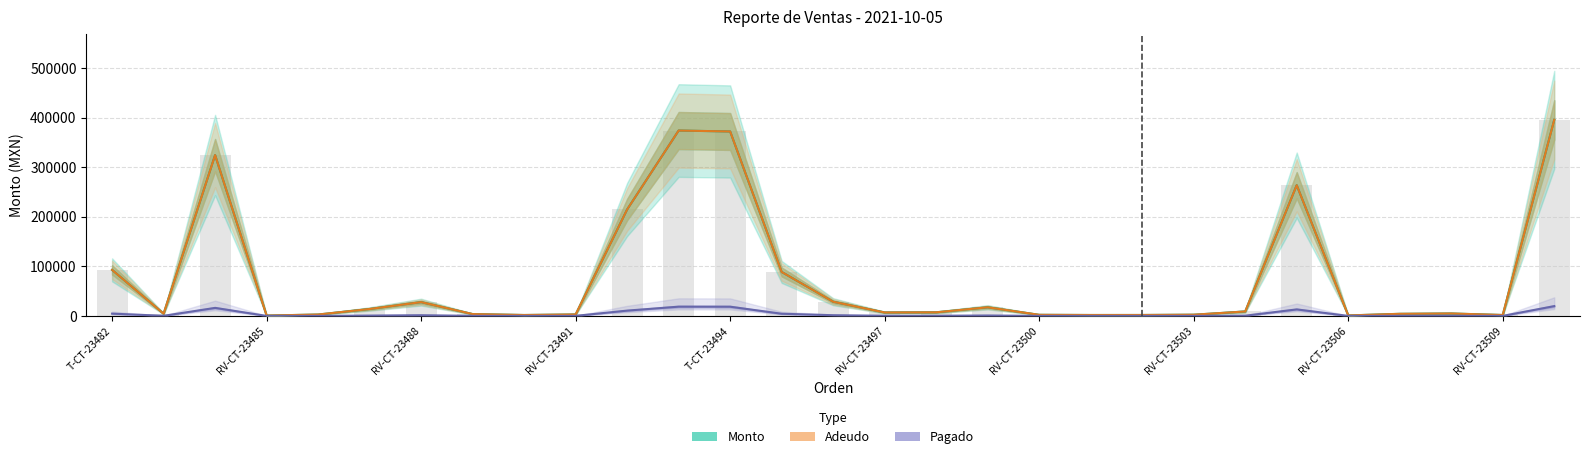

Reading left to right, what are all the values shown in this chart?

Monto: 93000.0	4500.0	324840.0	750.0	2840.0	14020.0	27888.0	3750.0	1875.0	3000.0	215000.0	374380.0	372490.0	88844.0	28700.0	7000.0	7312.0	17460.0	2250.0	1890.0	1920.0	2490.0	9000.0	264000.0	990.0	4260.0	4950.0	1880.0	396000.0
Adeudo: 93000.0	4500.0	324840.0	750.0	2840.0	14020.0	27888.0	3750.0	1875.0	3000.0	215000.0	374380.0	372490.0	88844.0	28700.0	7000.0	7312.0	17460.0	2250.0	1890.0	1920.0	2490.0	9000.0	264000.0	990.0	4260.0	4950.0	1880.0	396000.0
Pagado: 4650.0	225.0	16242.0	37.5	142.0	701.0	1394.4	187.5	93.8	150.0	10750.0	18719.0	18624.5	4442.2	1435.0	350.0	365.6	873.0	112.5	94.5	96.0	124.5	450.0	13200.0	49.5	213.0	247.5	94.0	19800.0